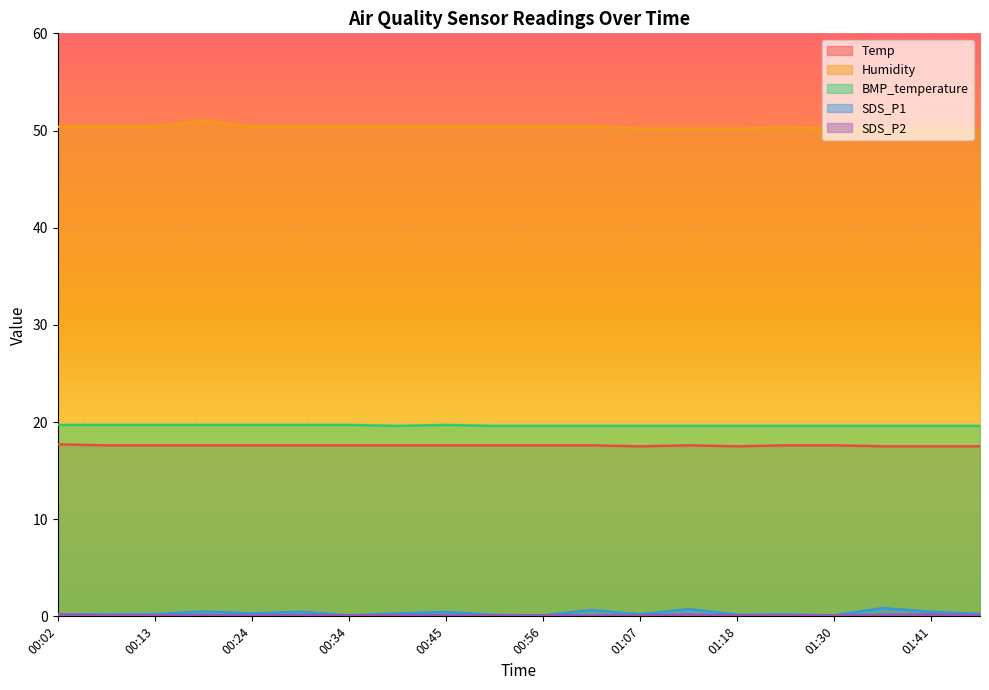

What is the label of the 12th point from the right?

00:45